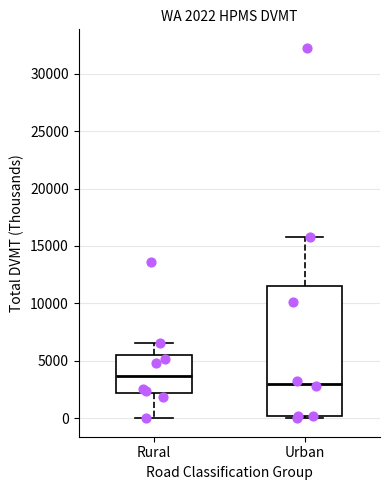

Which box has the lowest median line?

Urban